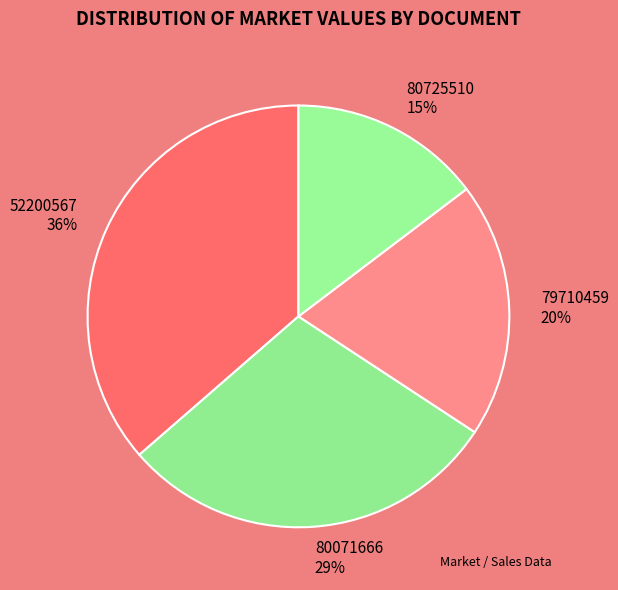

Which slice is the smallest?

80725510